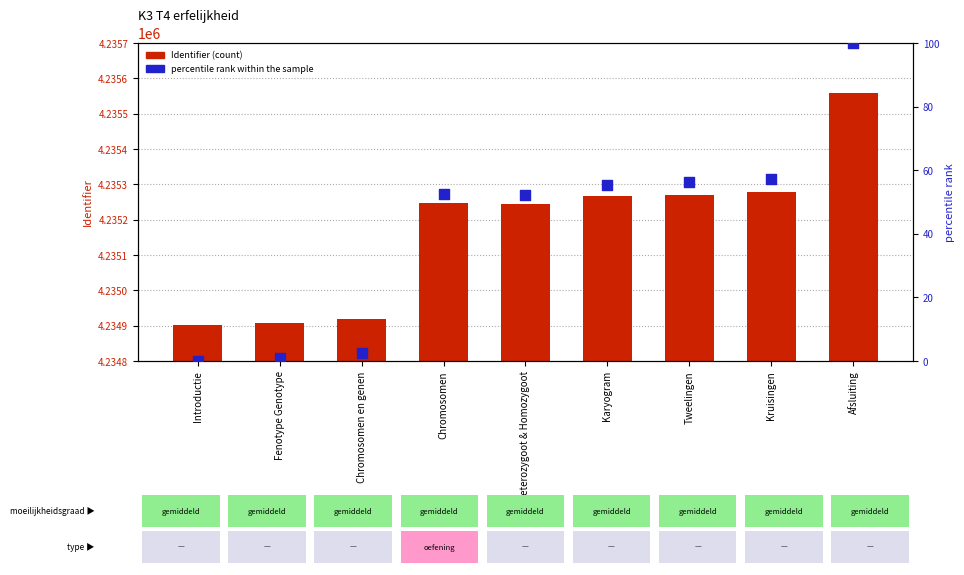

Which series contains the lowest Y value?

percentile rank within the sample